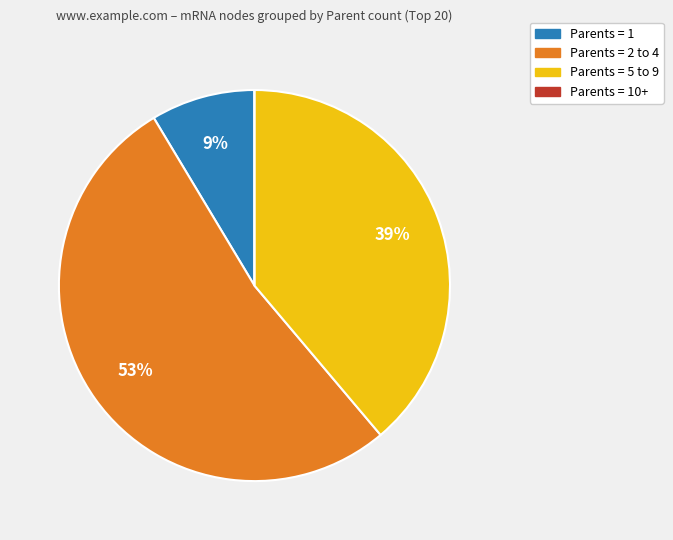

Is there a majority slice in this chart?

Yes